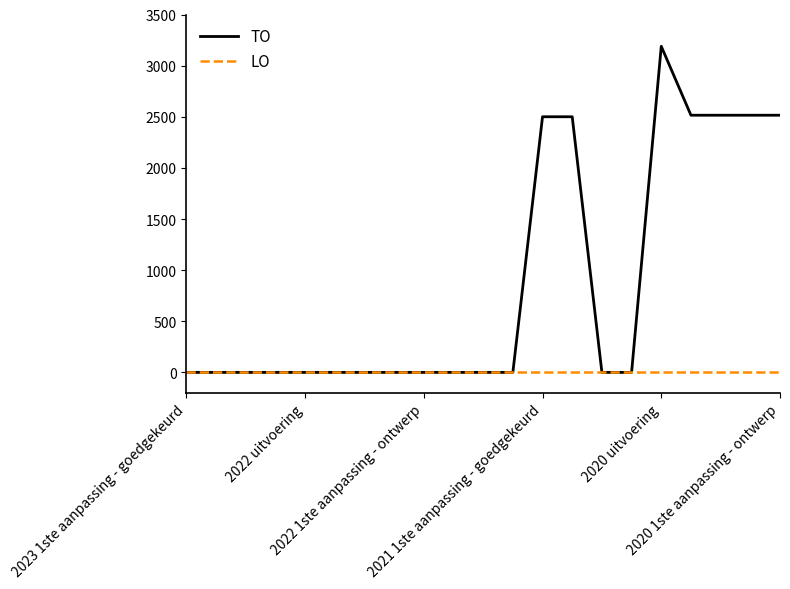

List the series in order of their overall mean, lowest first.

LO, TO